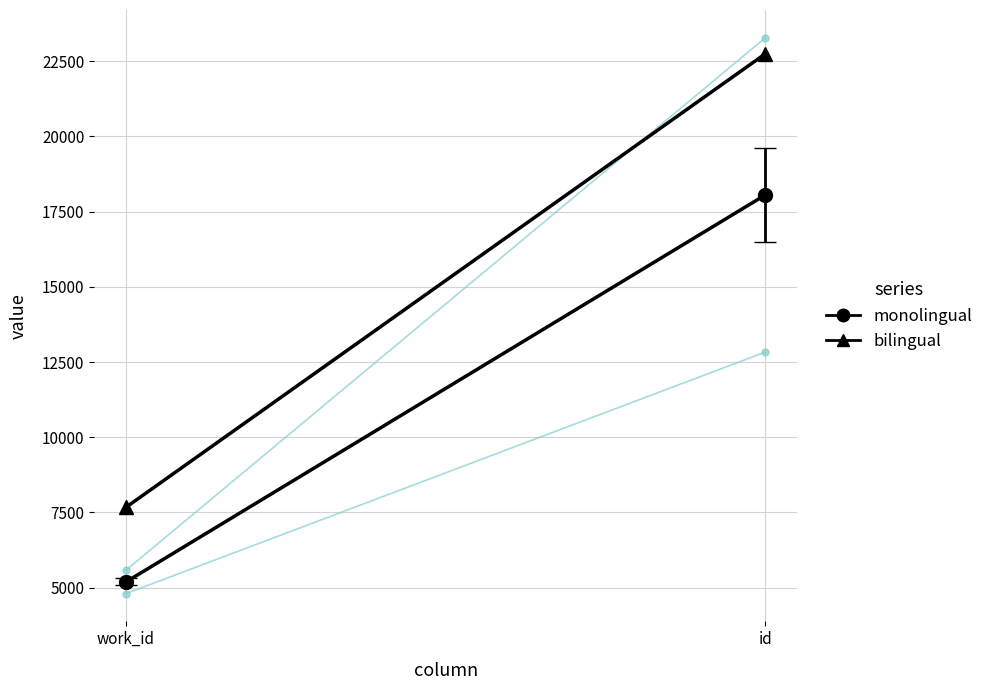

At which category is the sum across all series the highest?

id